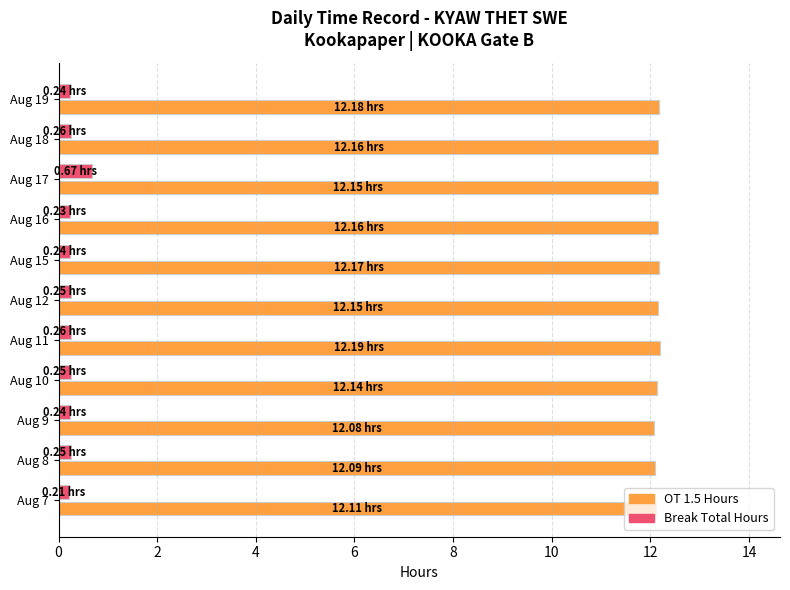

How many series are shown in this chart?

2